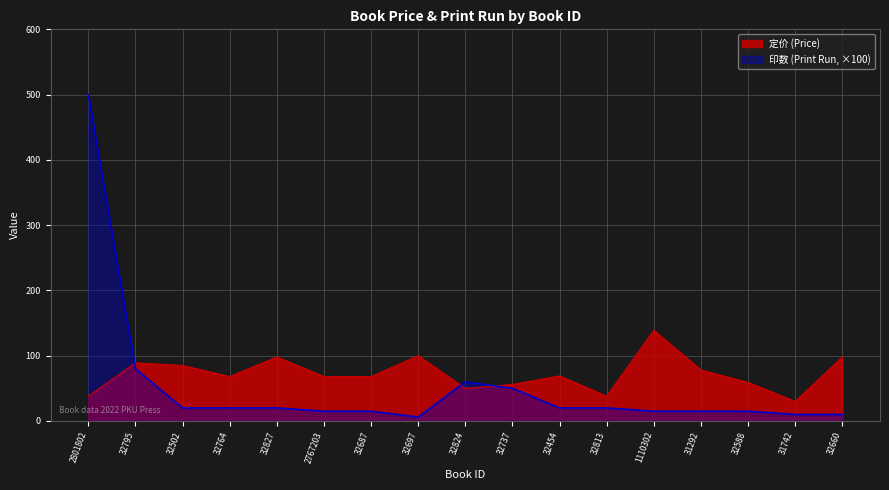

How many lines are shown in the chart?

2